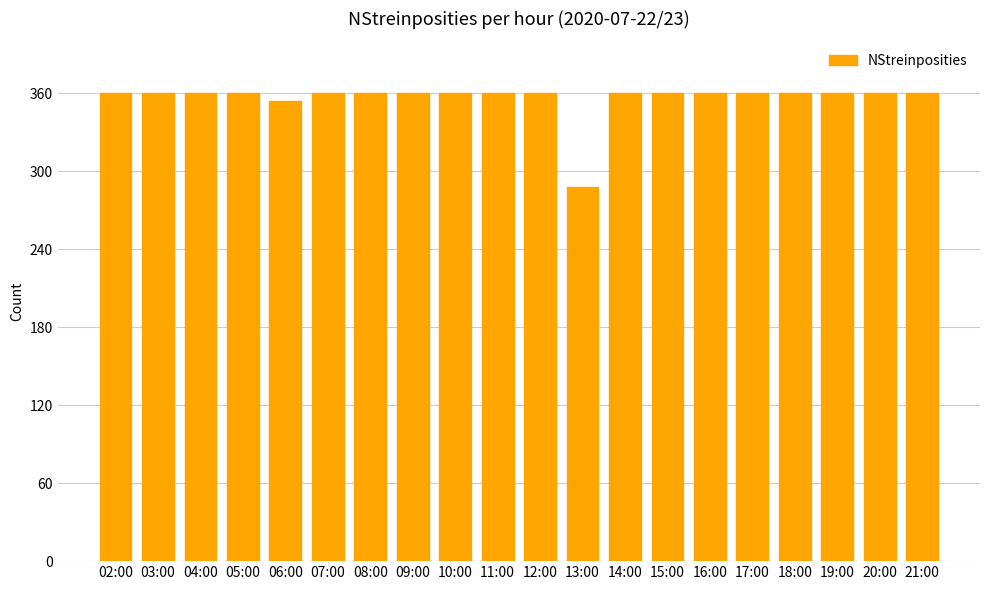

Approximately how many times larger is the value at 19:00 compared to 18:00?

1.0